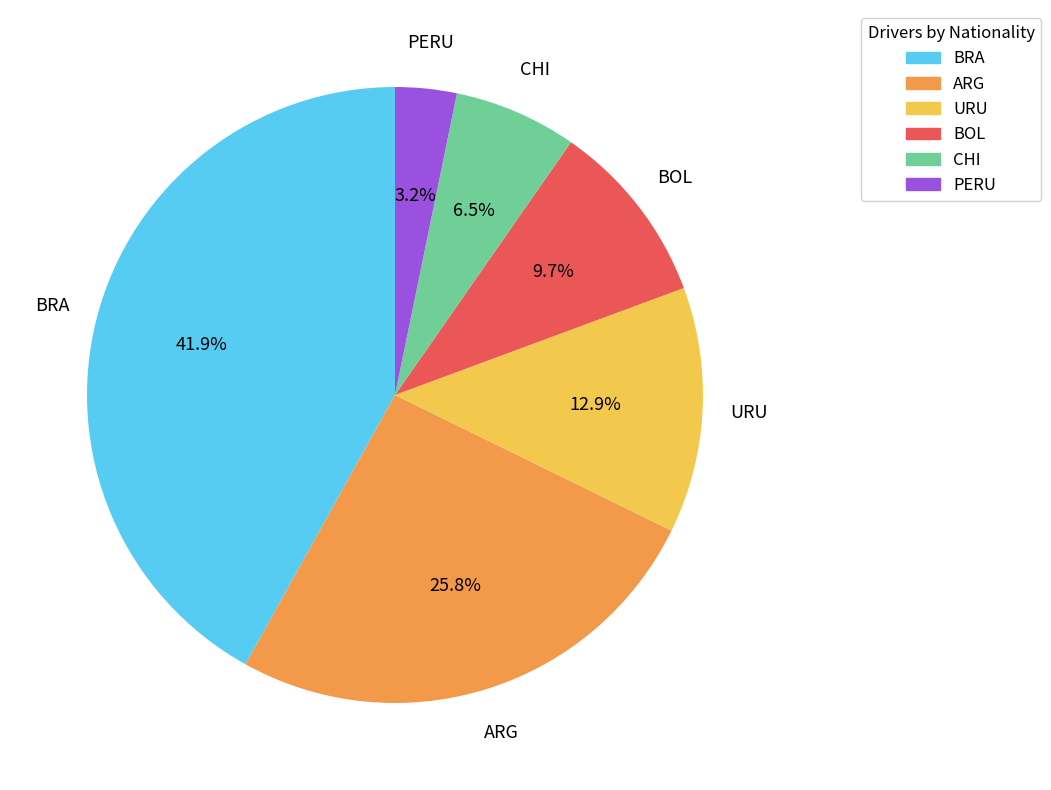

How many slices are in this pie chart?

6